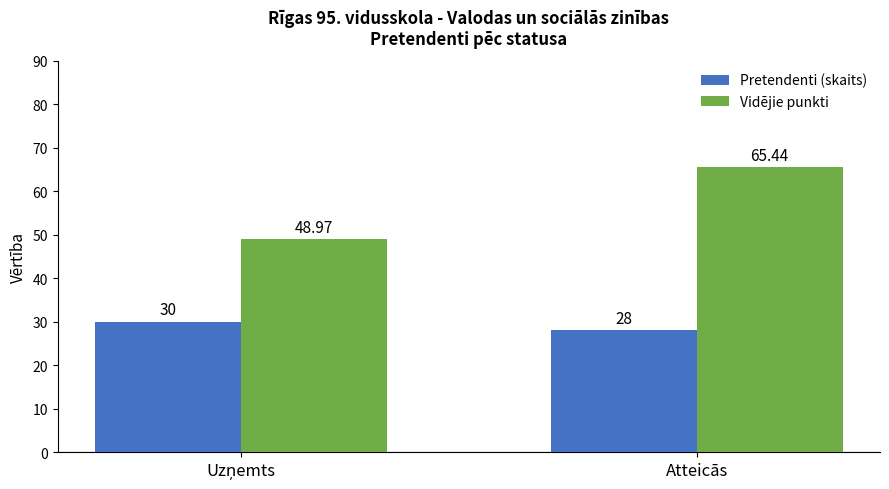

List the series in order of their peak value, highest first.

Vidējie punkti, Pretendenti (skaits)